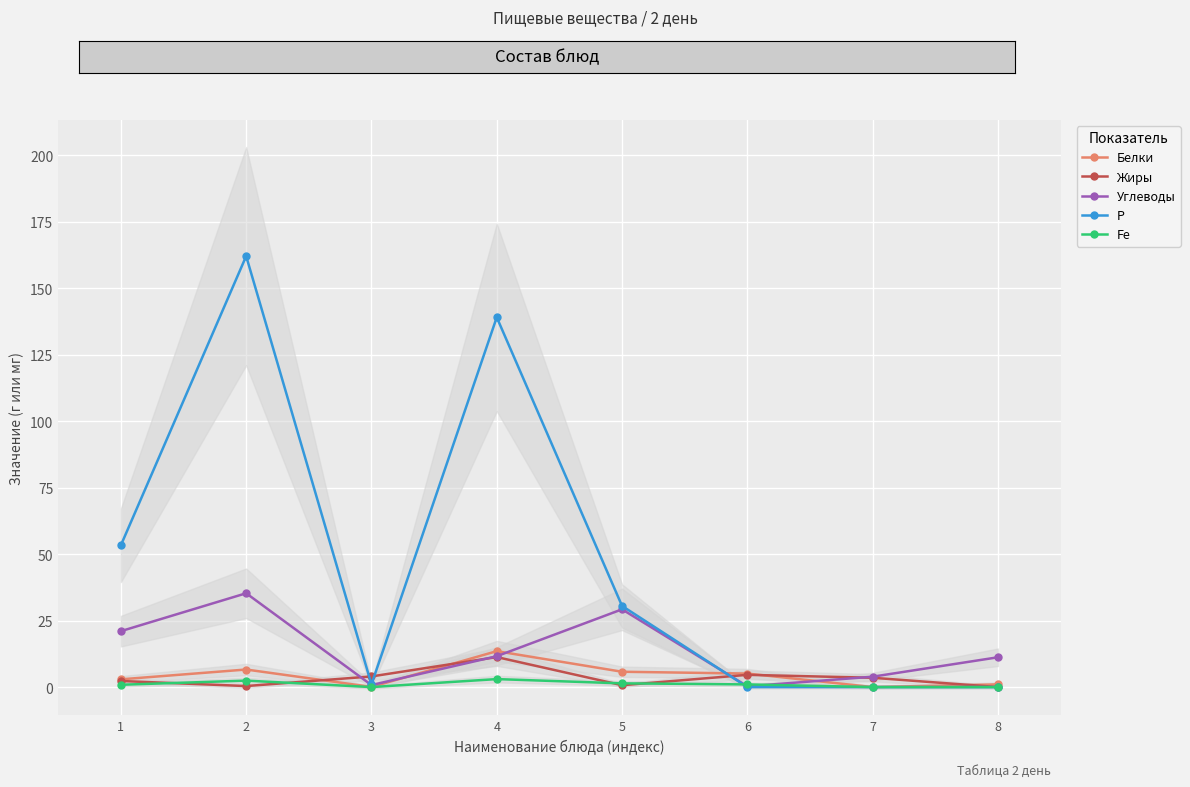

What is the difference between the Жиры values at 1 and 8?

2.3